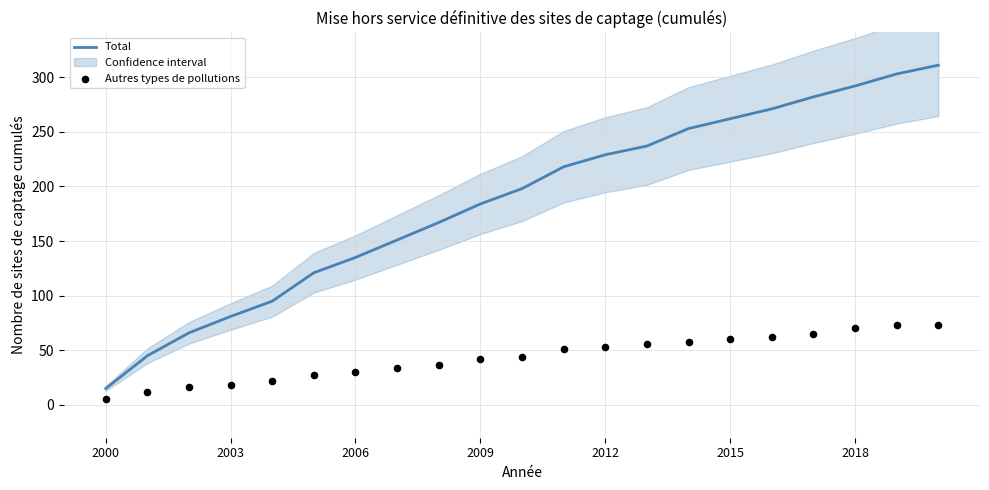

Which series reaches the maximum Y coordinate?

Total